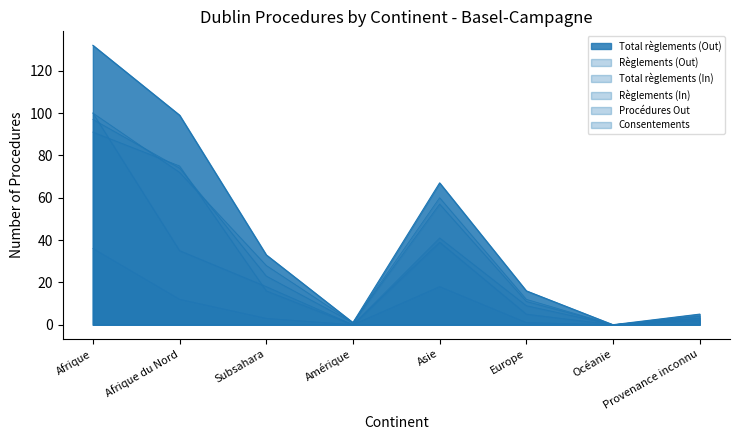

List the series in order of their peak value, lowest first.

Règlements (In), Procédures Out, Consentements, Règlements (Out), Total règlements (In), Total règlements (Out)